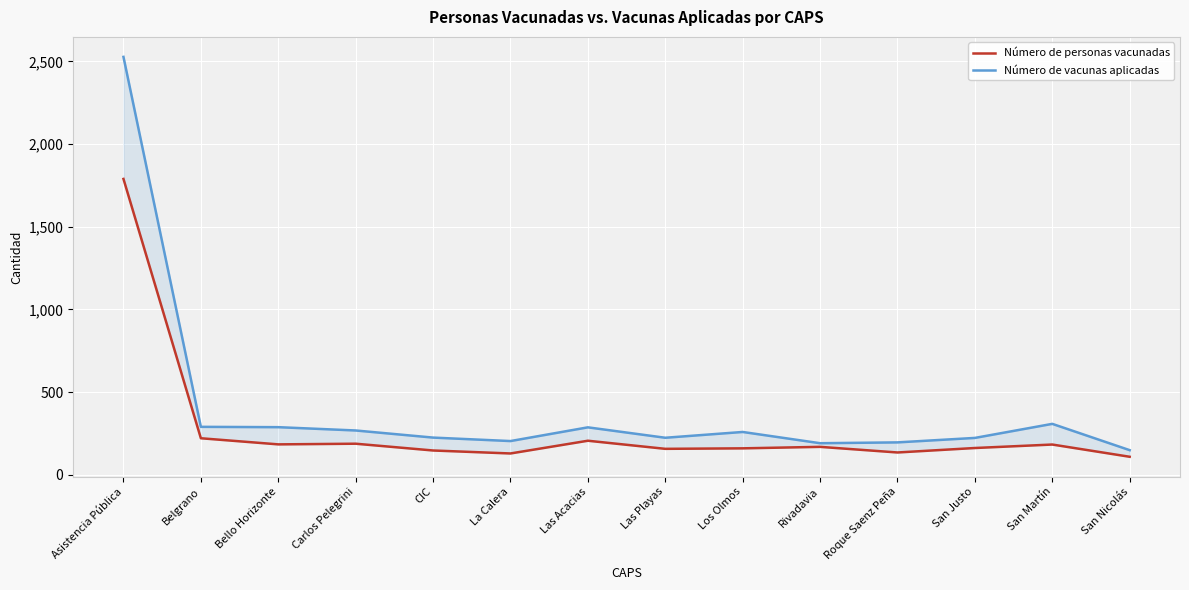

Which series has the largest total across all categories?

Número de vacunas aplicadas